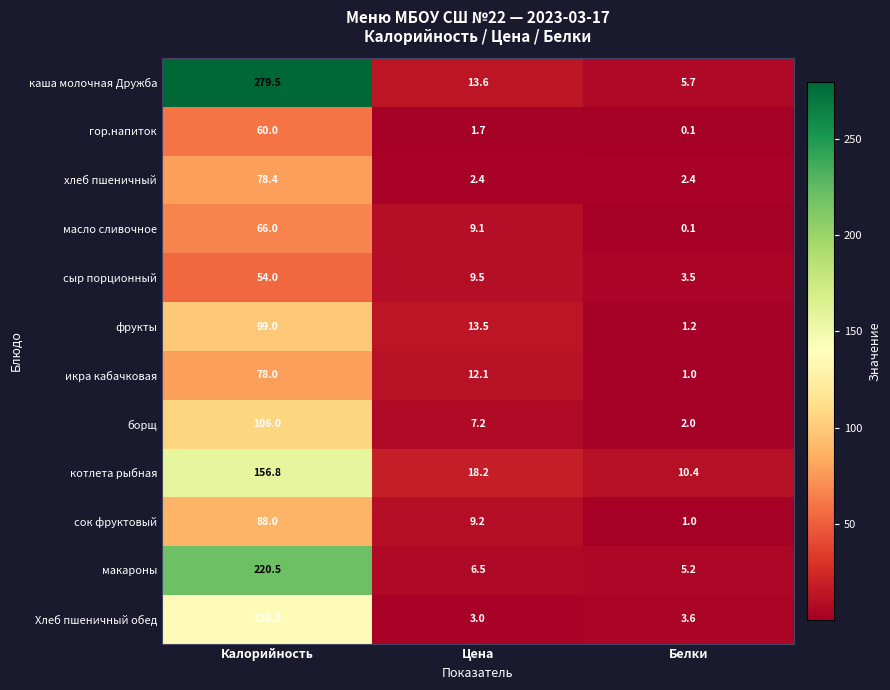

Which series has the widest spread of values?

каша молочная Дружба